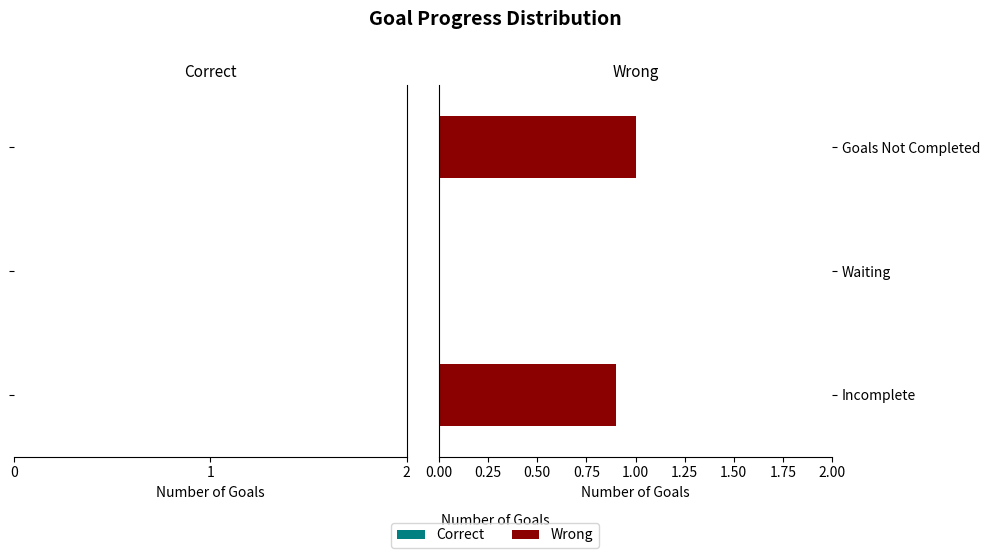

What is the change in value from Incomplete to Waiting?

-0.9